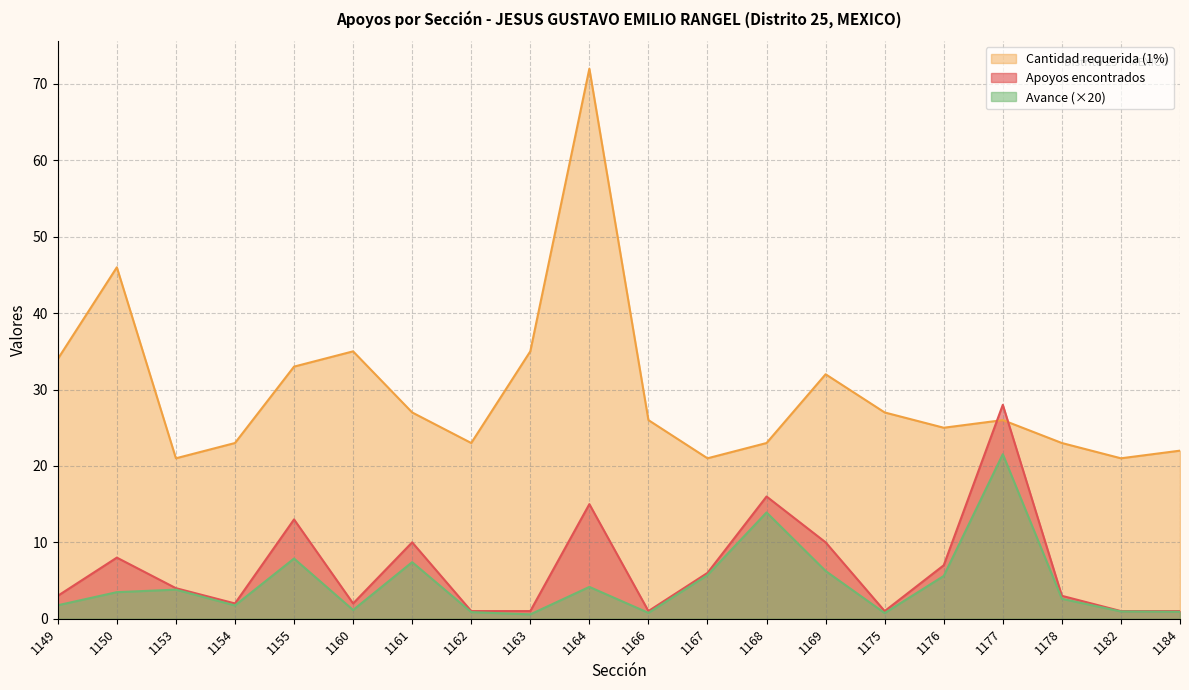

Which category has the highest value across all series?

1164